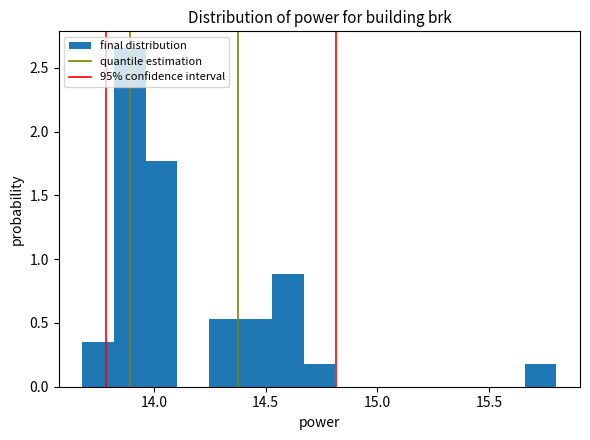

Read against the x-axis, roughly where is the centre of the tallest bar?

13.90